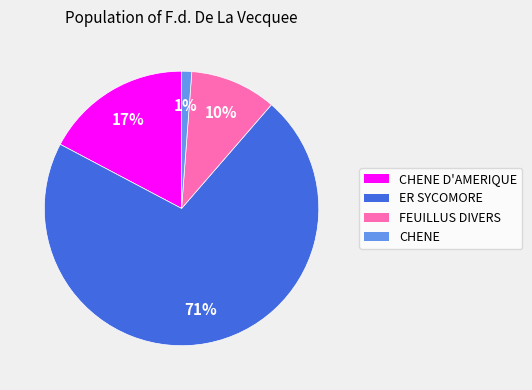

Is there any slice that represents more than half of the pie?

Yes